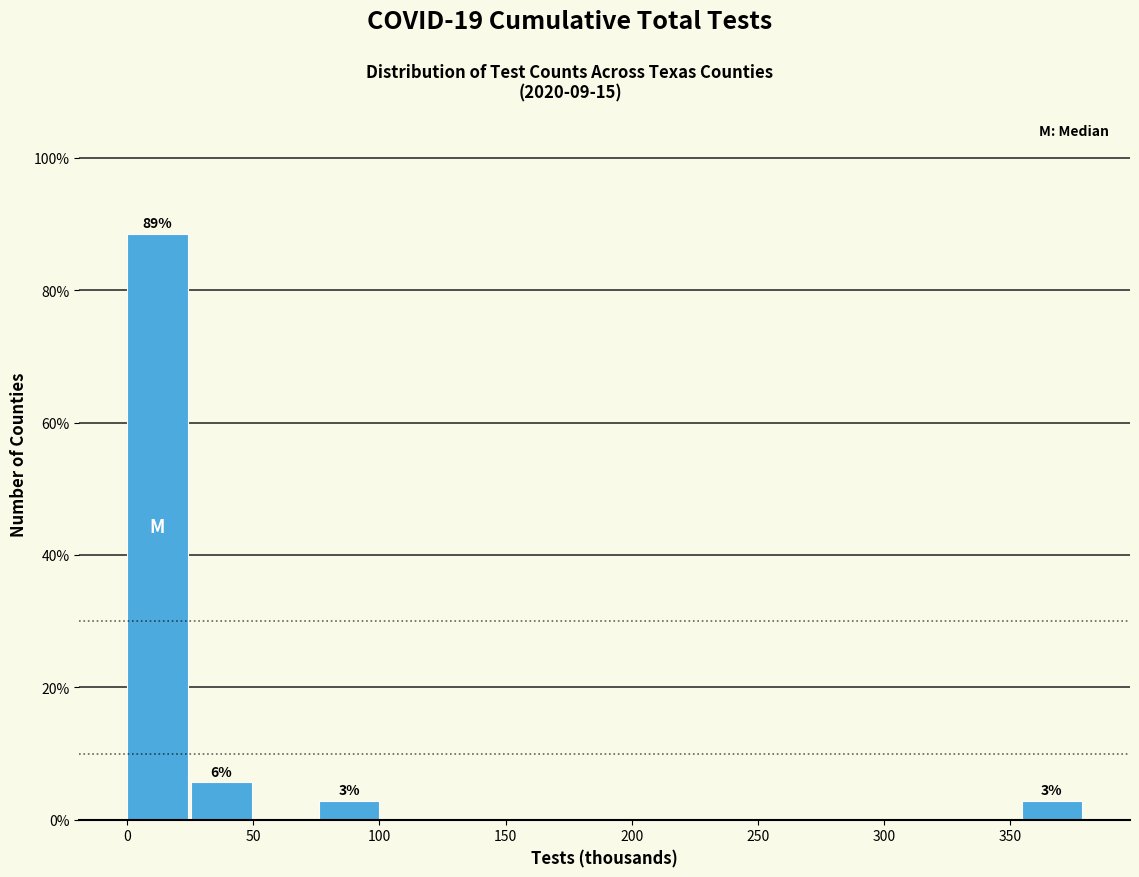

Which range on the x-axis has the tallest bar?

0 to 25